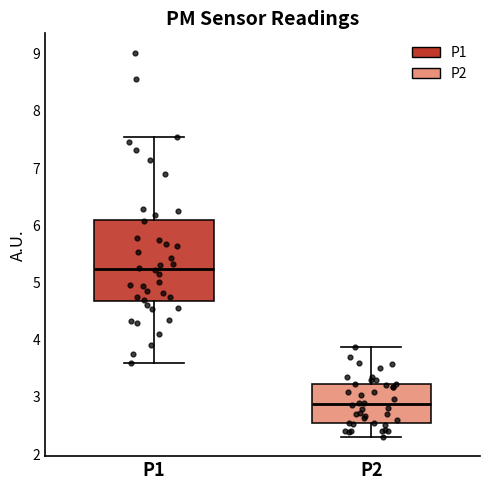

Which box's median line is the highest?

P1